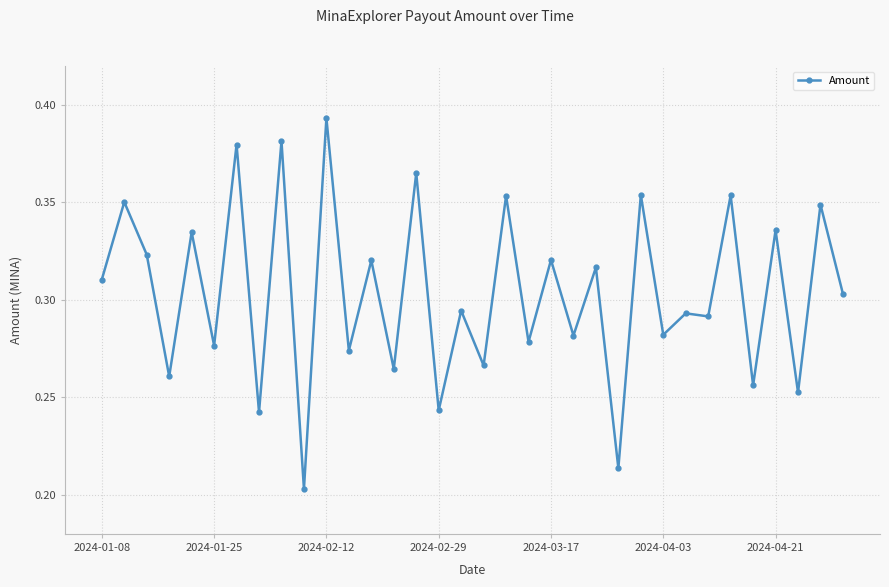

How many values are between 0 and 1?

34